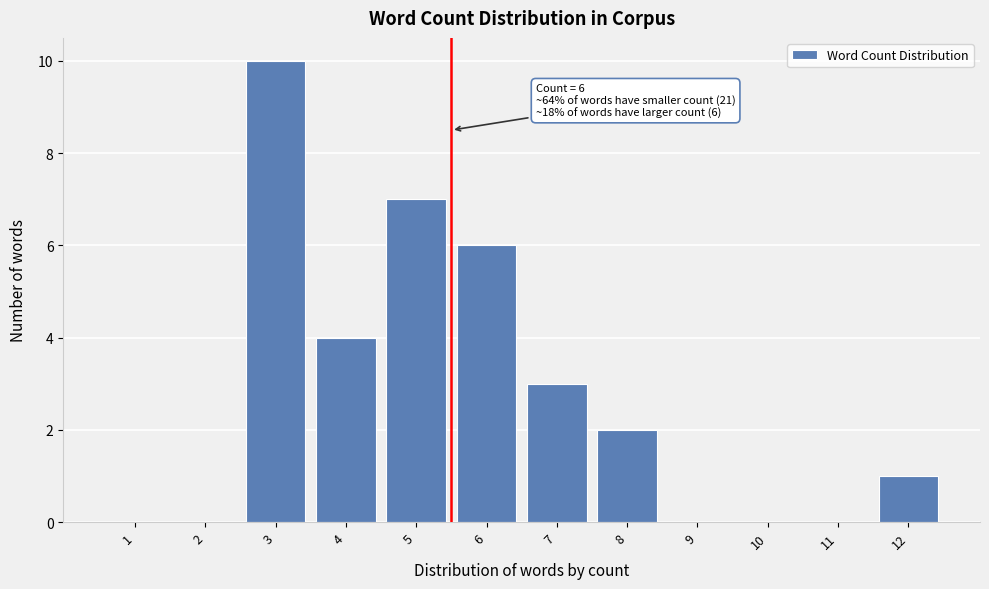

Reading left to right, list all the values displayed in this chart.

1=0	2=0	3=10	4=4	5=7	6=6	7=3	8=2	9=0	10=0	11=0	12=1